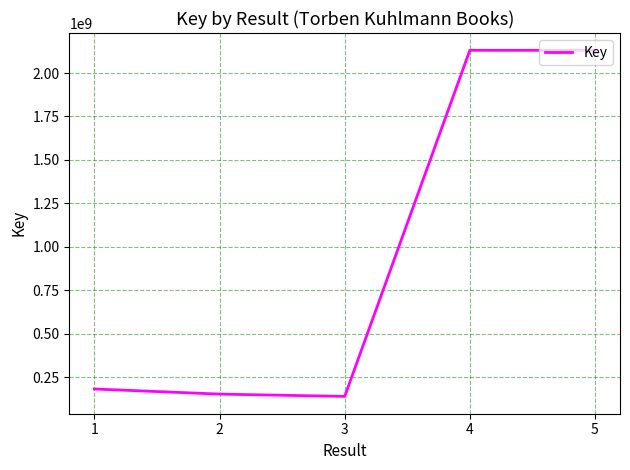

How many categories are shown in the chart?

5